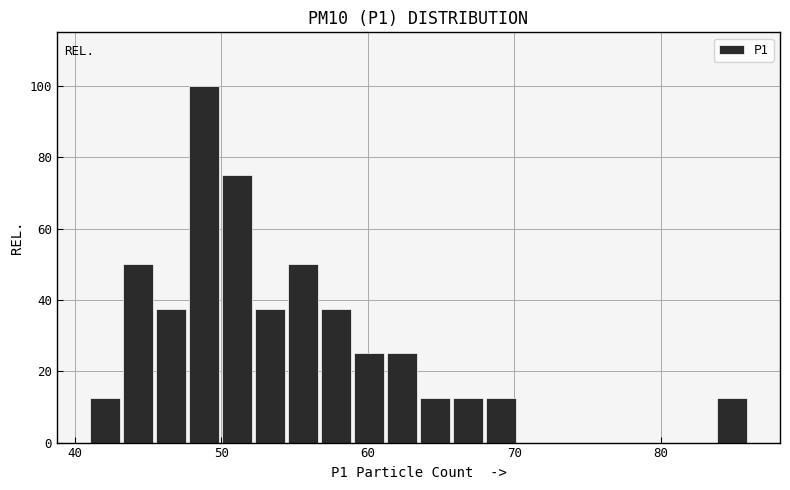

Around what value on the x-axis is the tallest bar? Give the approximate position of its centre, as read against the axis.

49